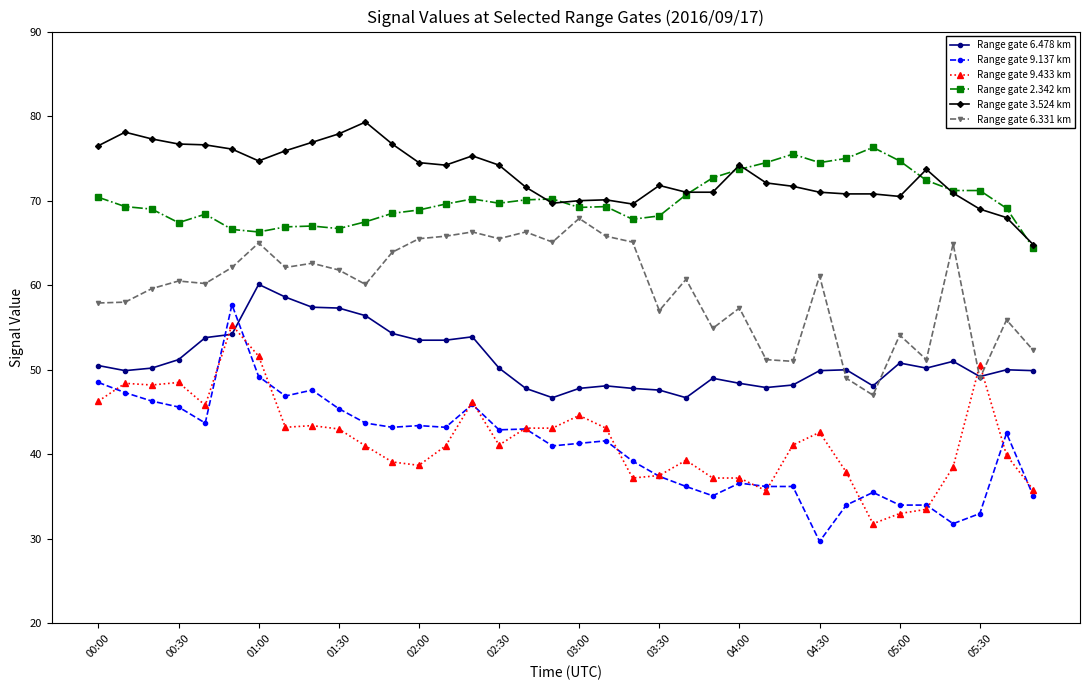

What is the value of the Range gate 2.342 km point at the 11th from the left?

67.5